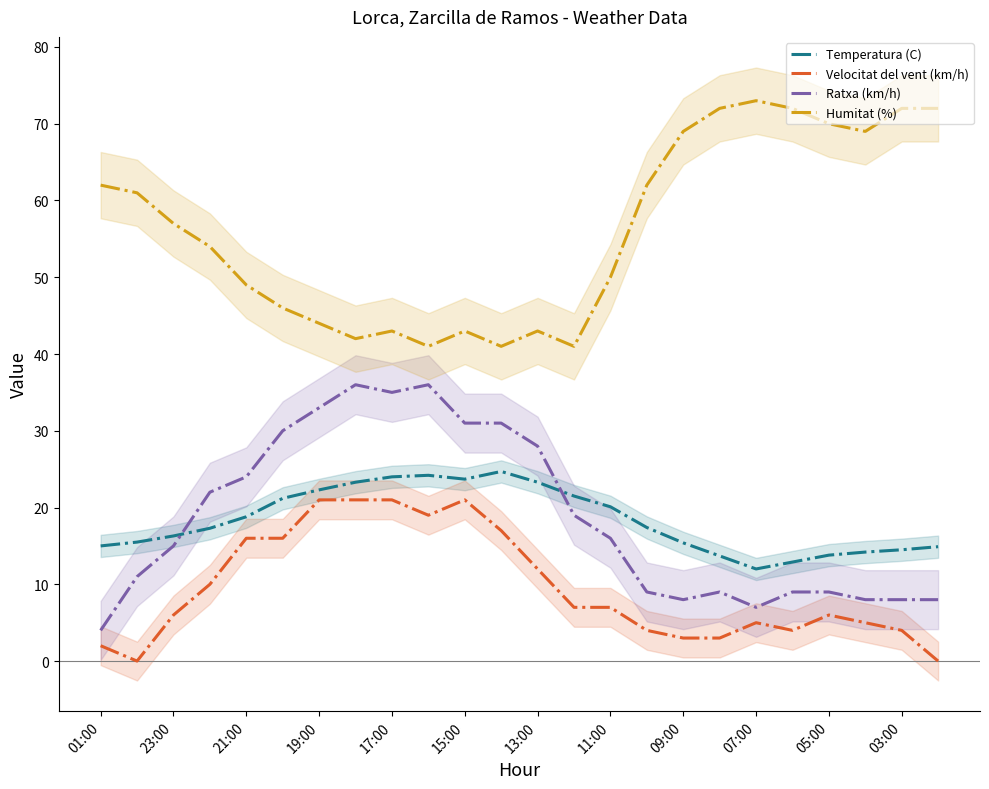

Which series has the widest spread of values?

Ratxa (km/h)